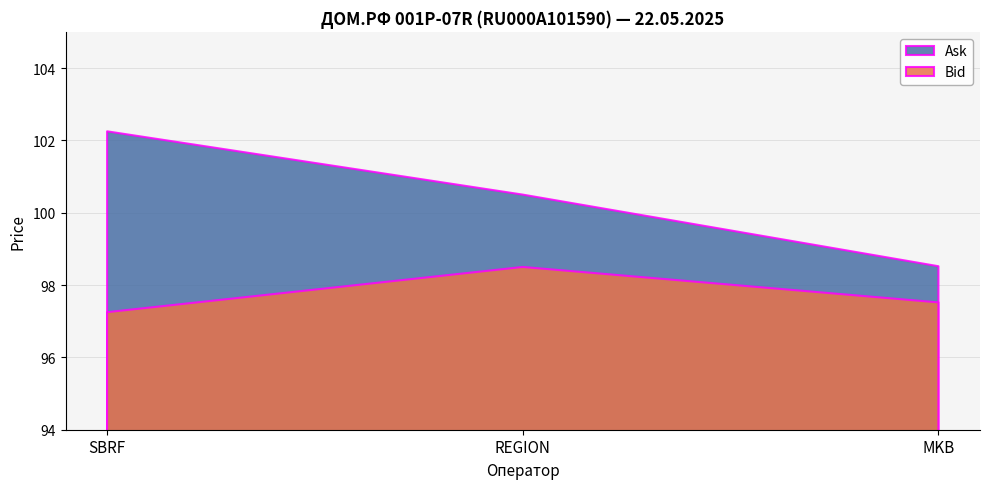

Reading left to right, transcribe all the data shown in this chart.

Bid: SBRF=97.2	REGION=98.5	MKB=97.5
Ask: SBRF=102.2	REGION=100.5	MKB=98.5